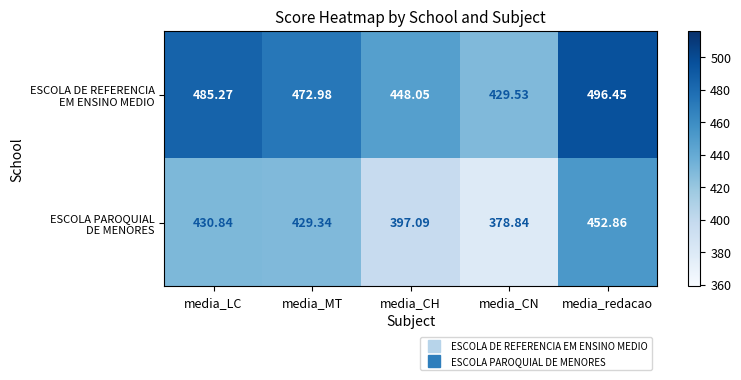

How many data points does each series have?

5